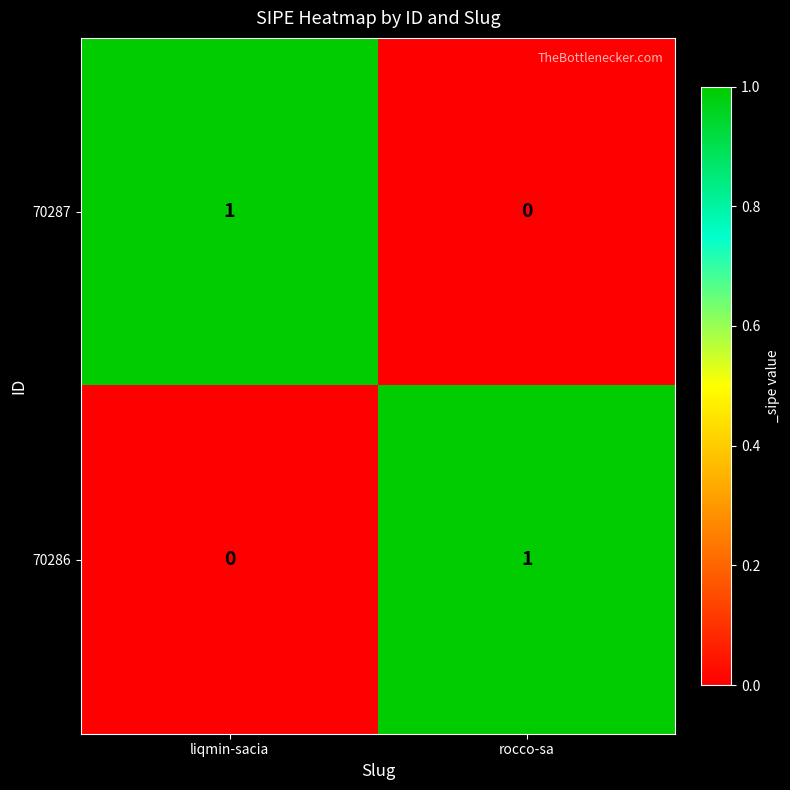

The 70287 series shows 0 at rocco-sa. True or false?

True